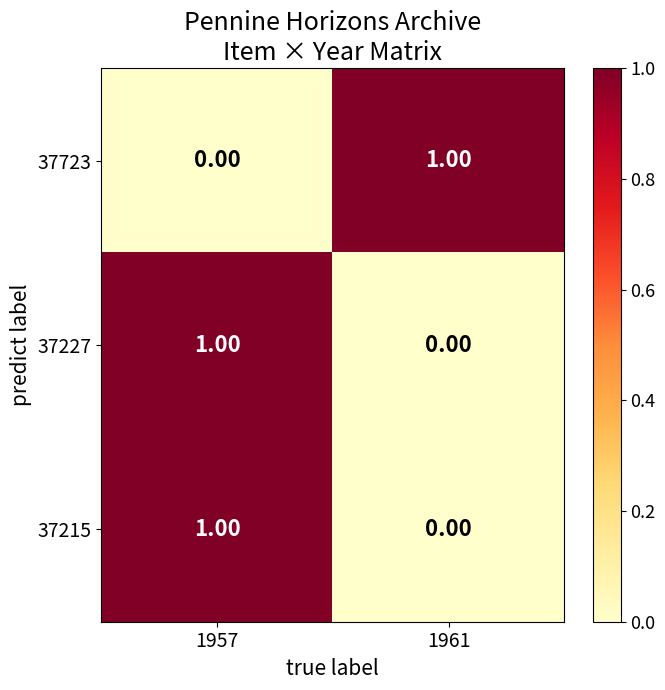

List the labels in order of 37723 value, largest first.

1961, 1957